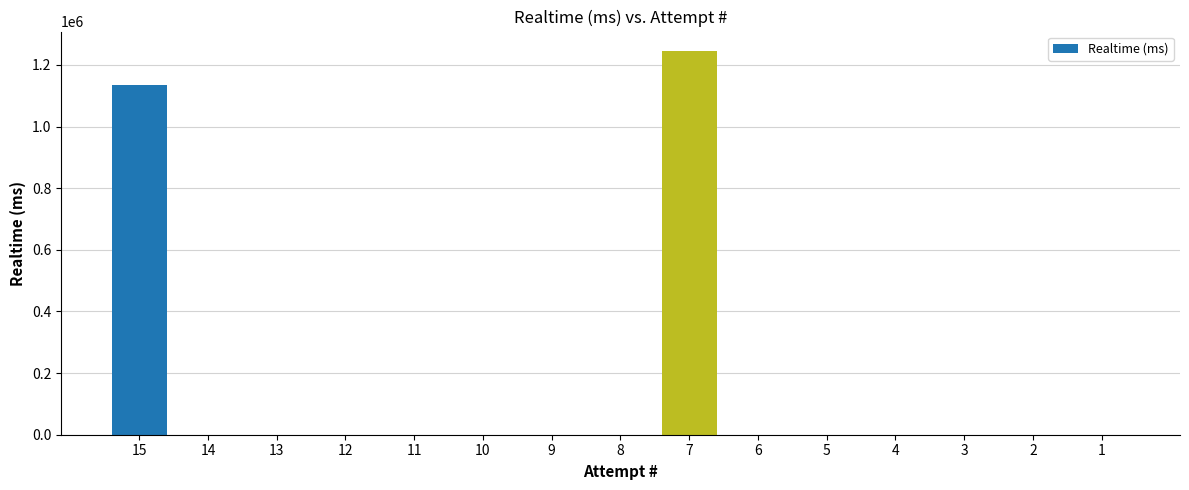

What is the greatest value displayed?

1246084